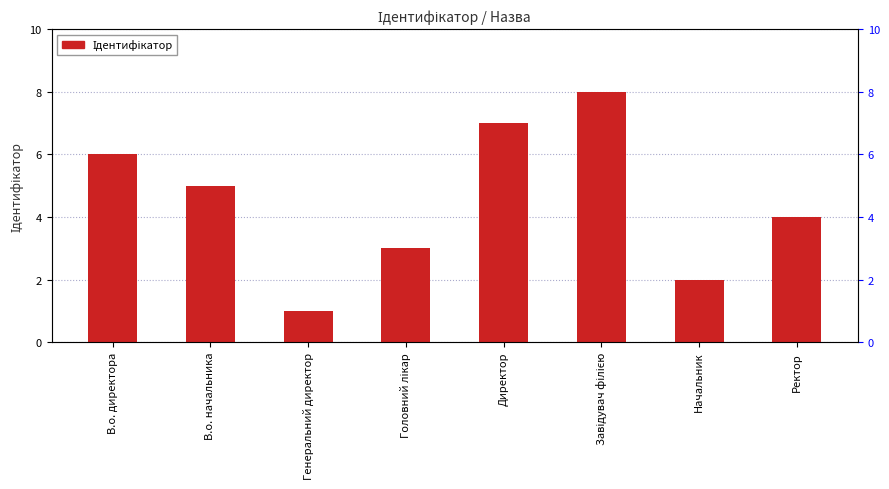

What is the greatest value displayed?

8